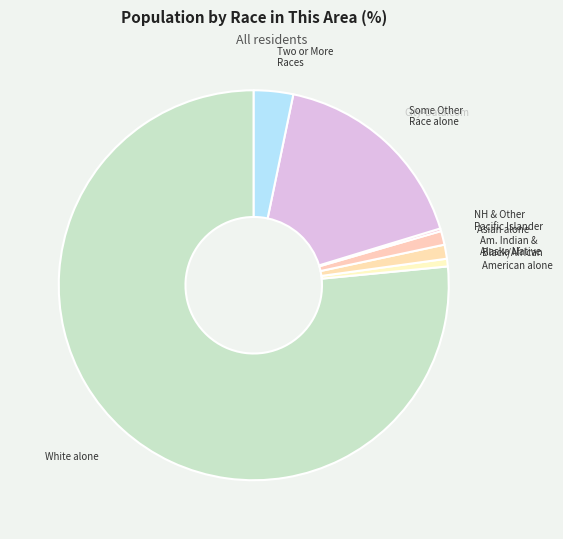

Is Asian alone the majority of the pie?

No